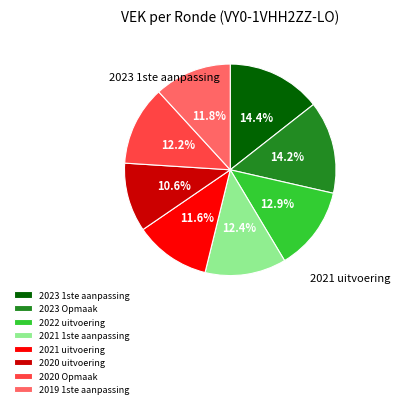

Does 2020 Opmaak account for over 50% of the chart?

No